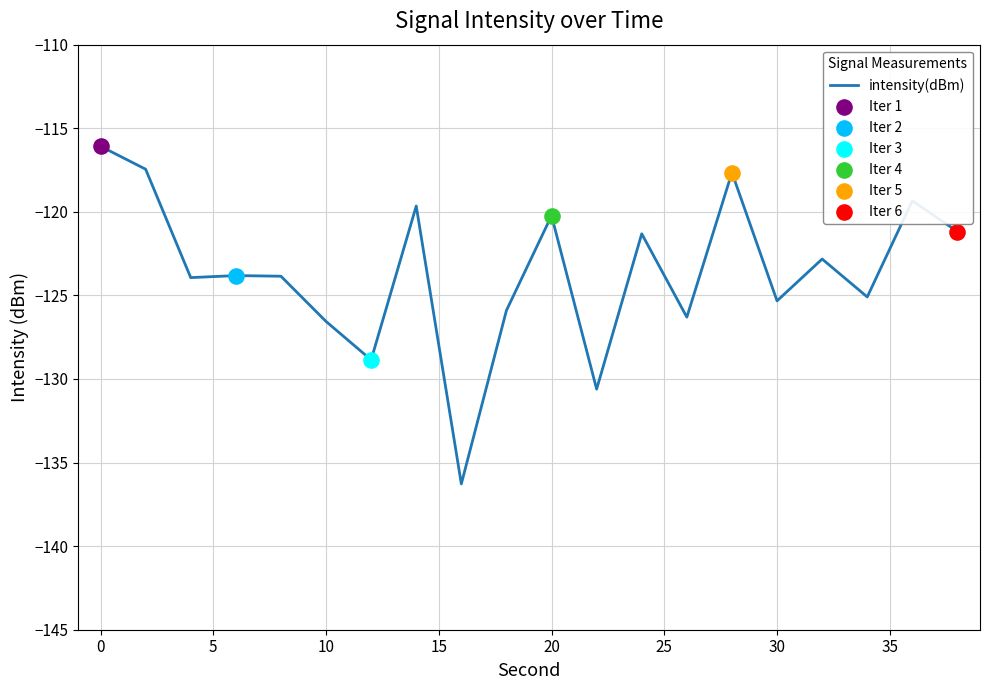

What is the difference between the maximum and minimum values?

20.2